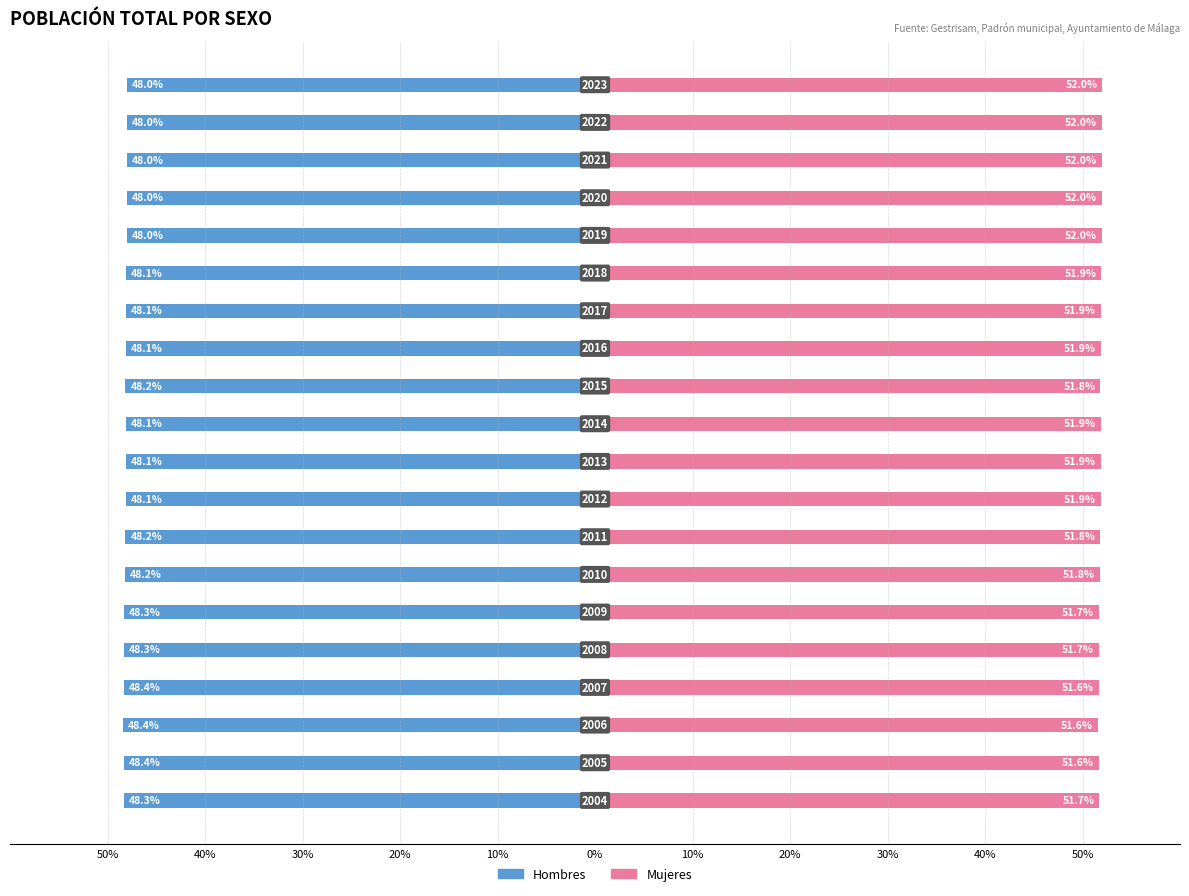

Which series has the largest total across all categories?

Mujeres